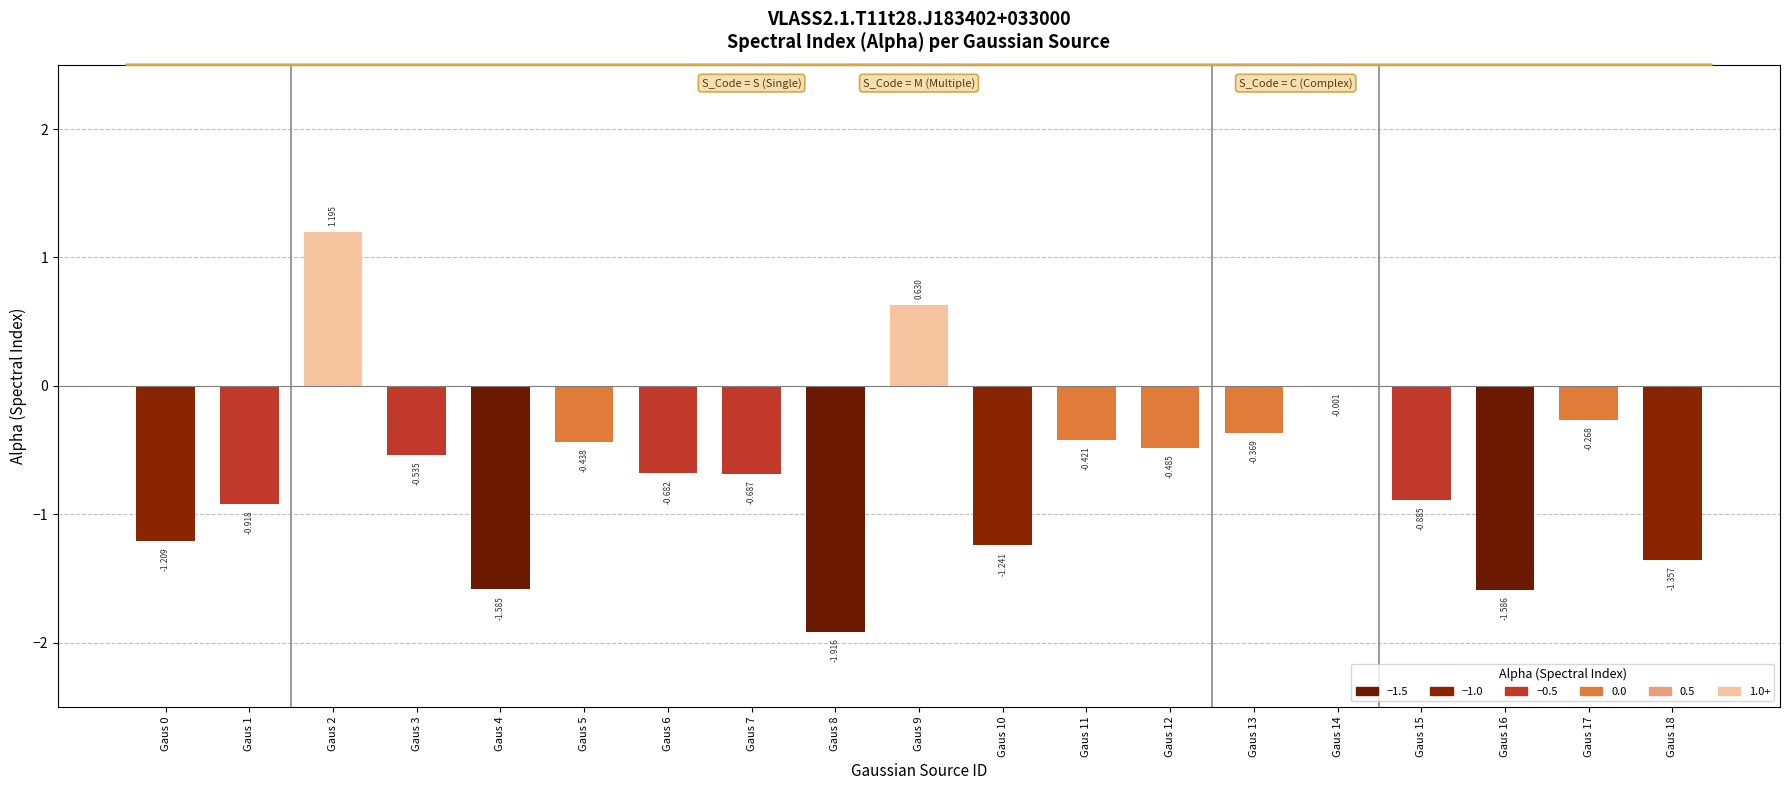

What is the difference between the values at Gaus 2 and Gaus 11?

1.6